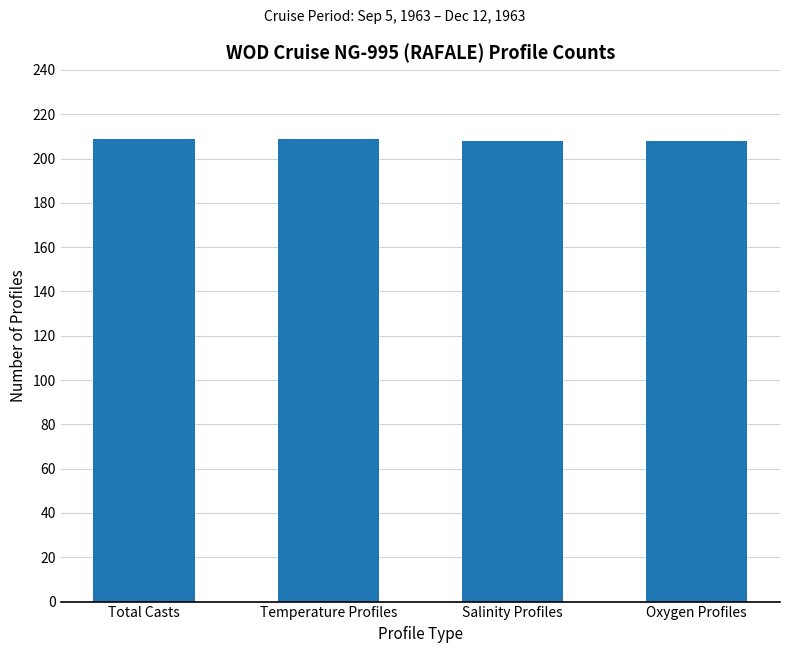

What is the ratio of the value at Total Casts to the value at Salinity Profiles?

1.0